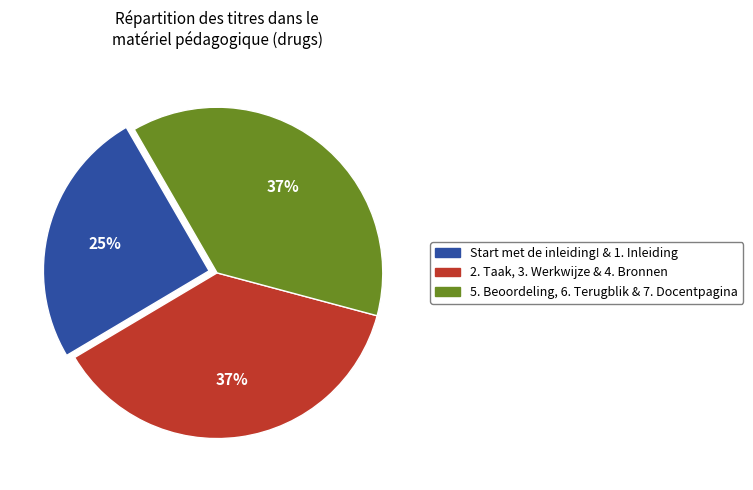

Is there a majority slice in this chart?

No